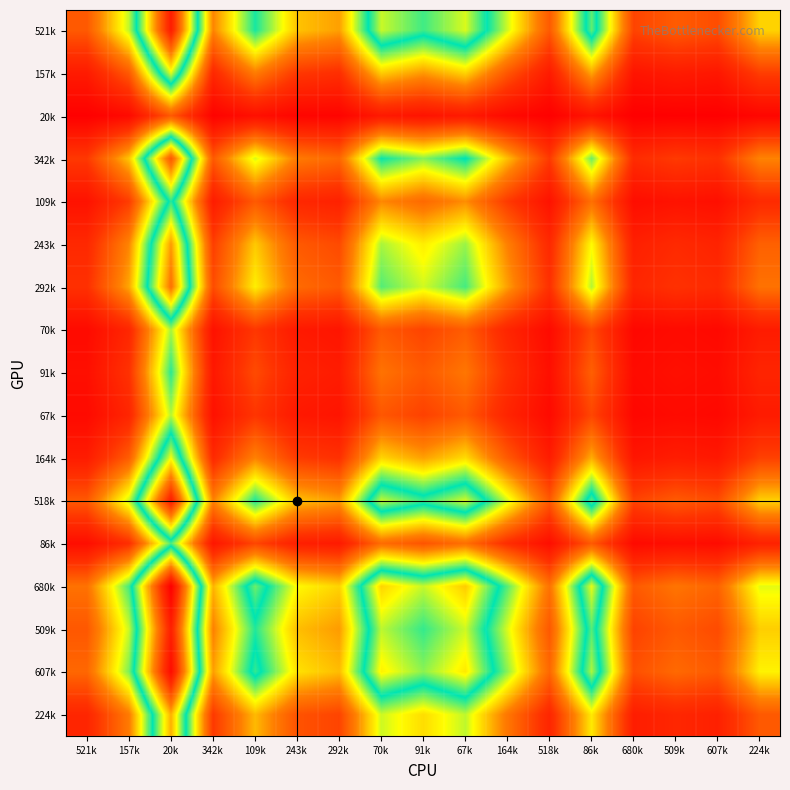

At which category is the sum across all series the highest?

20k